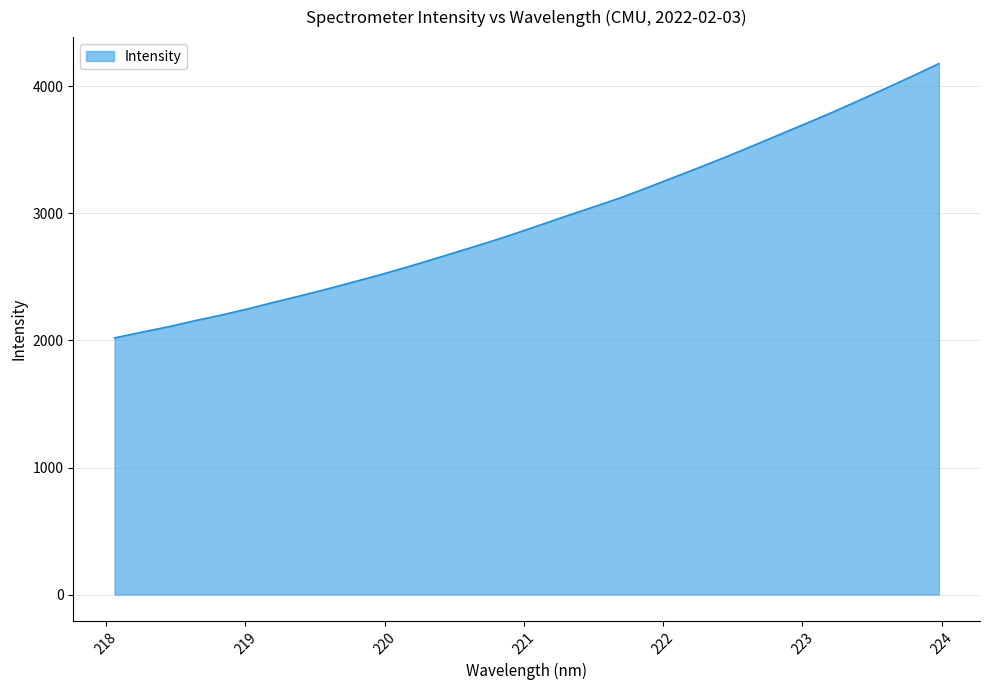

What is the maximum value shown in the chart?

4178.1